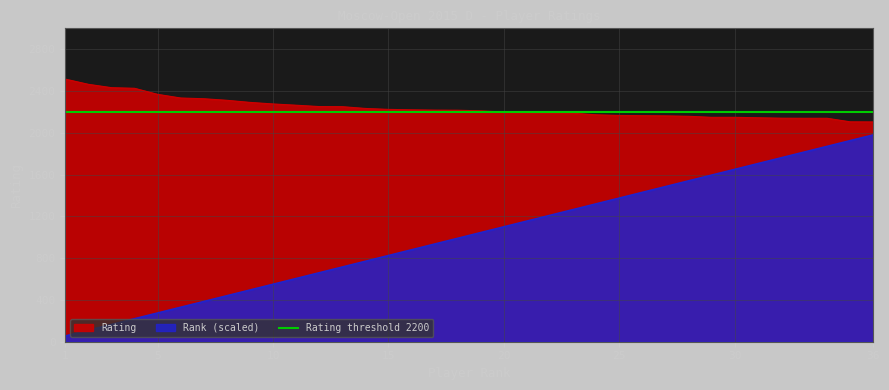

Does the chart have visible grid lines?

Yes